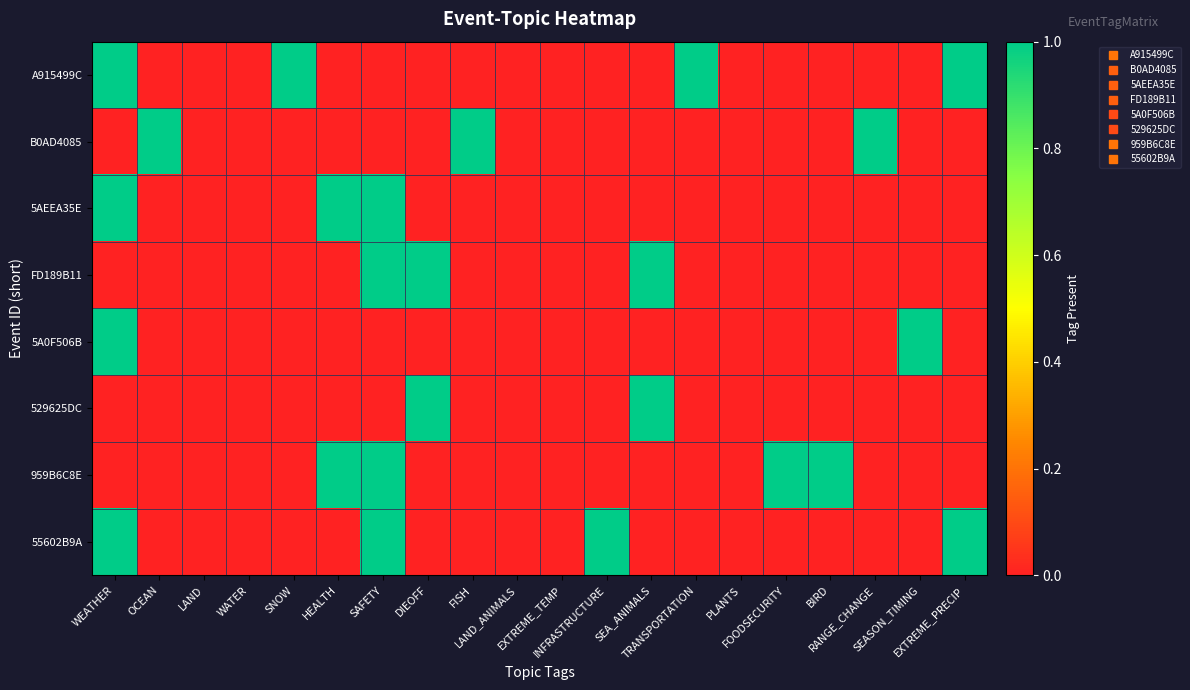

What is the total value across all series at FOODSECURITY?

1